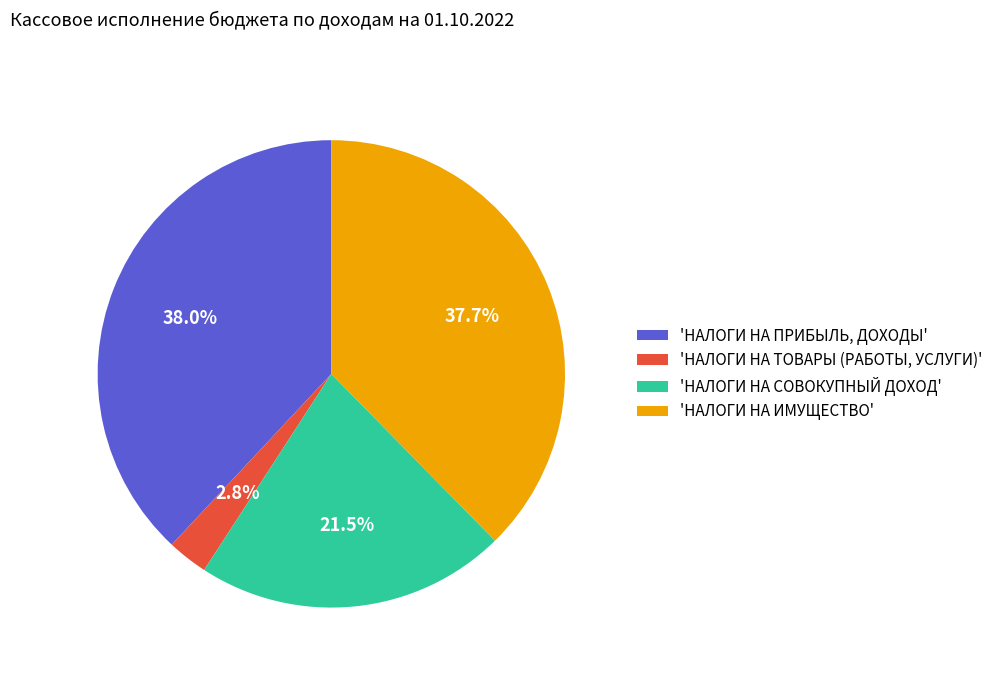

How many segments does this pie chart have?

4